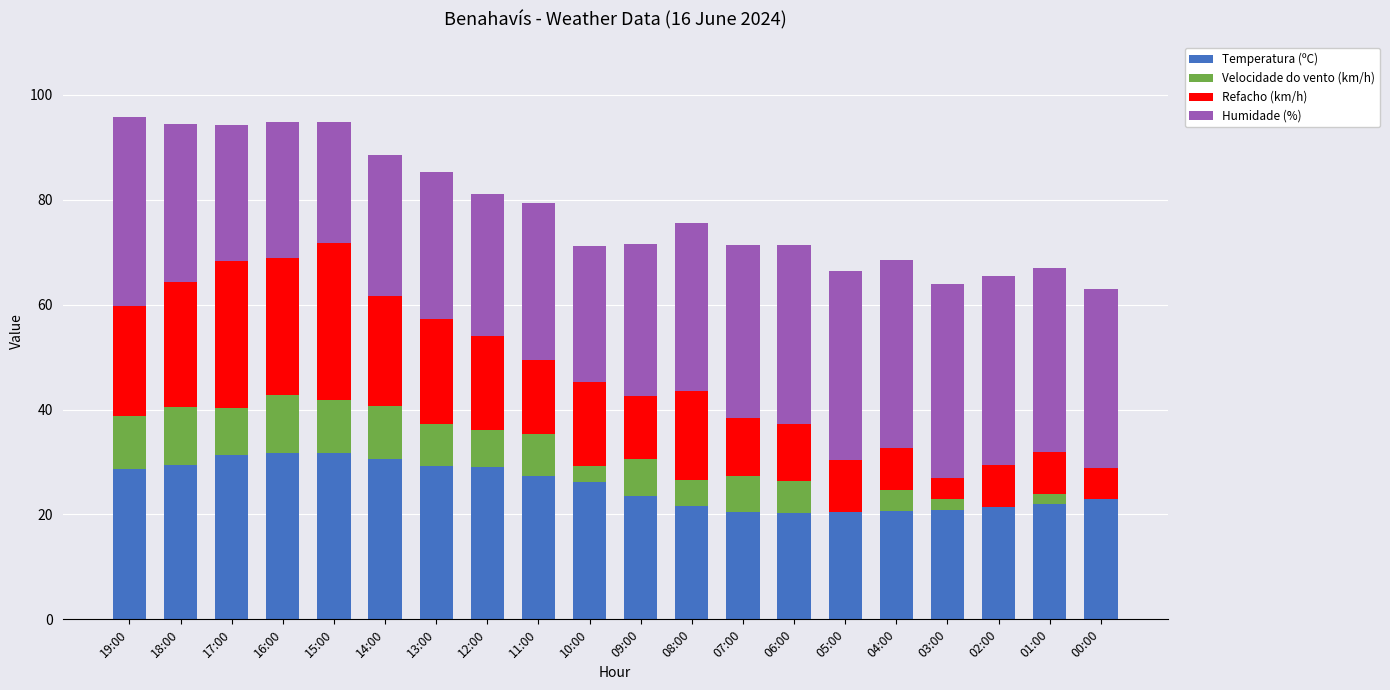

What is the total value across all series at 11:00?

79.4